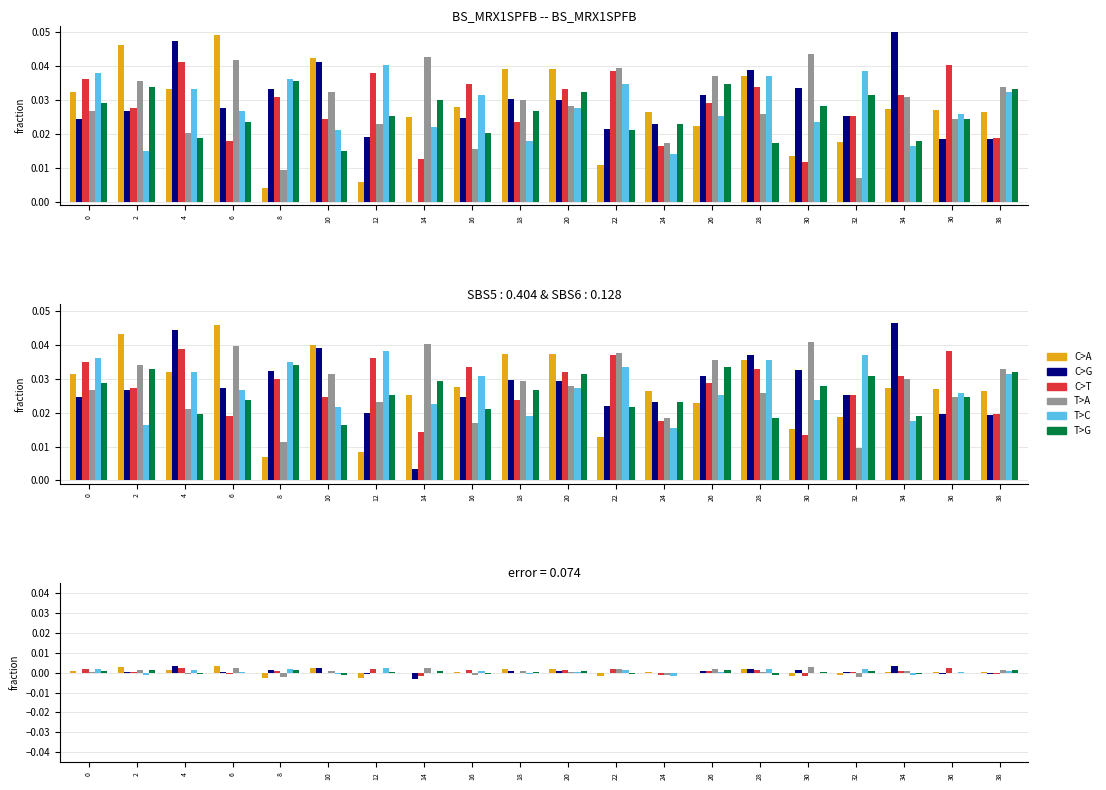

How many data points in C>A are less than 0?

6